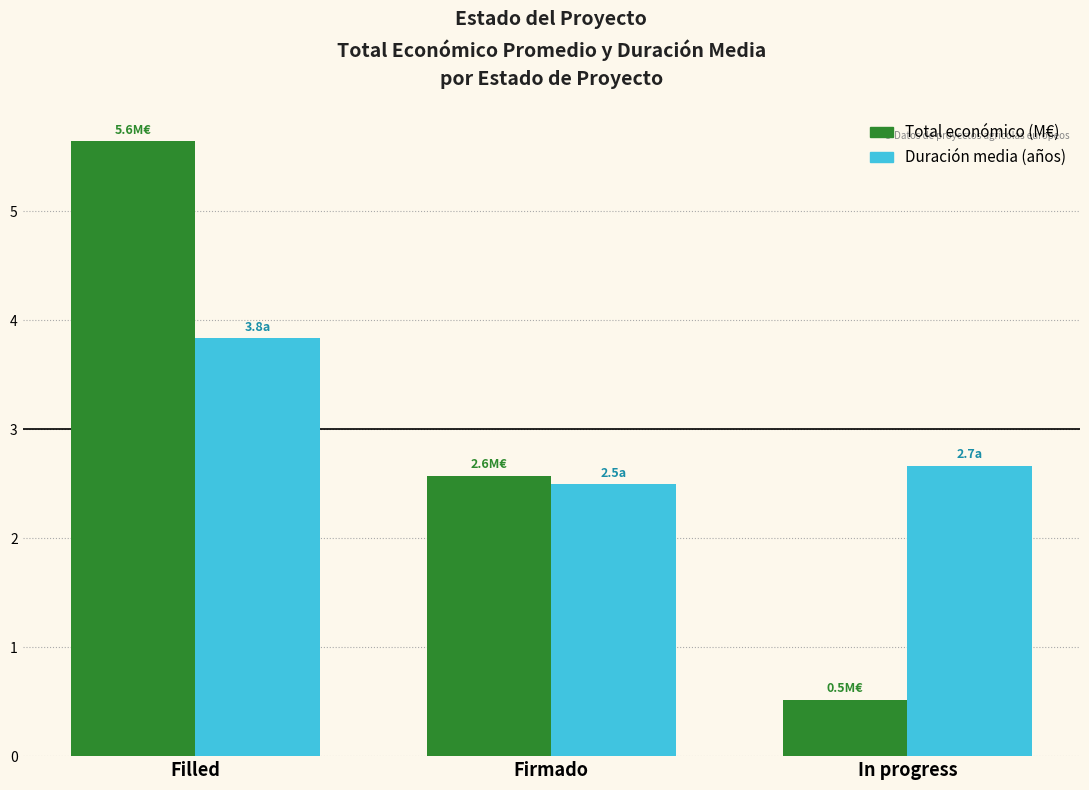

At which label is Duración media (años) closest to 3?

In progress